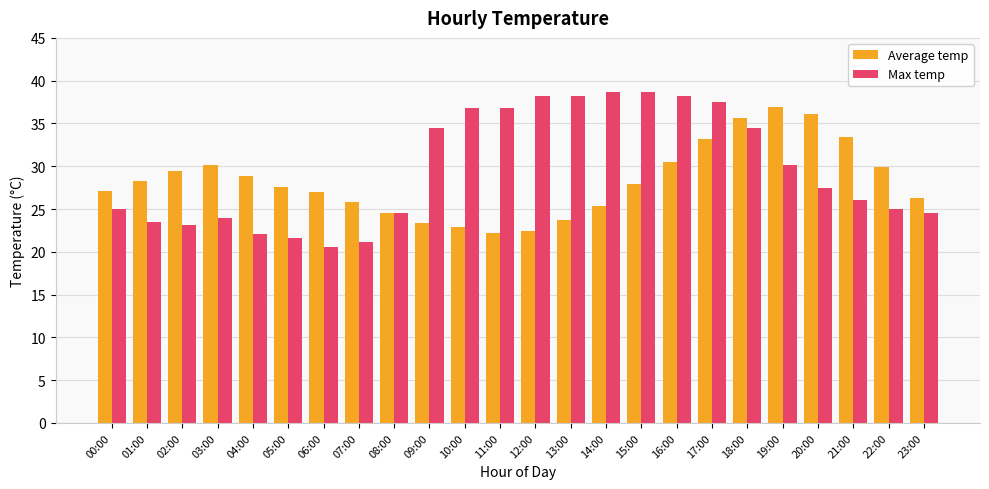

Which series has the widest spread of values?

Max temp